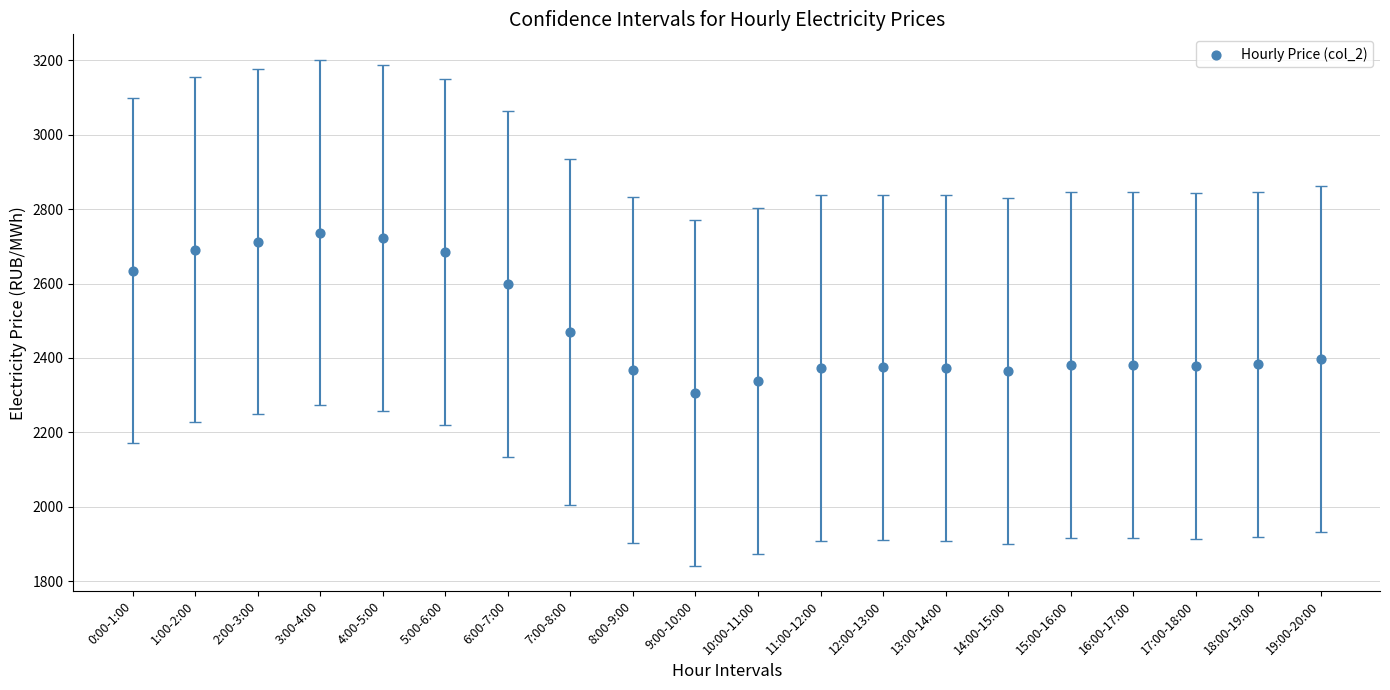

What is the range of Y values (max minus min)?

430.9